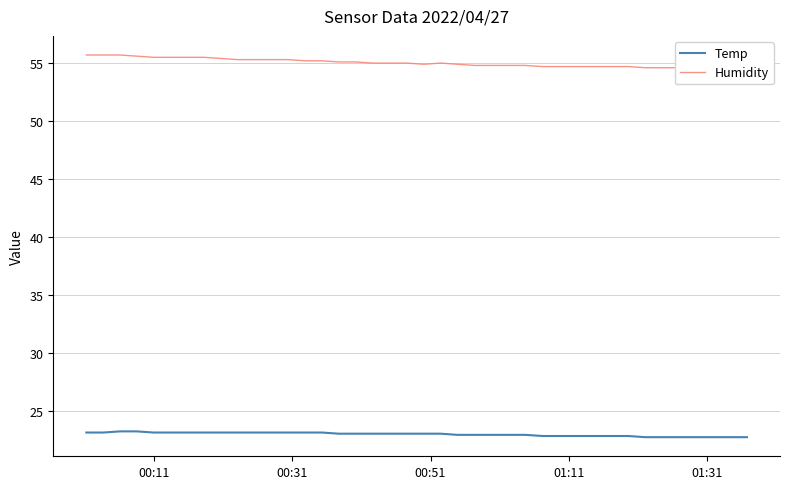

What are all the series names shown in the legend?

Temp, Humidity